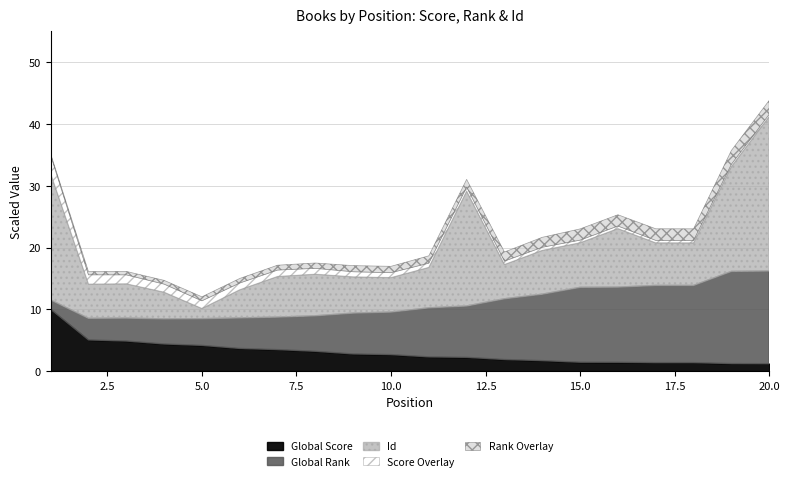

How many lines are shown in the chart?

5